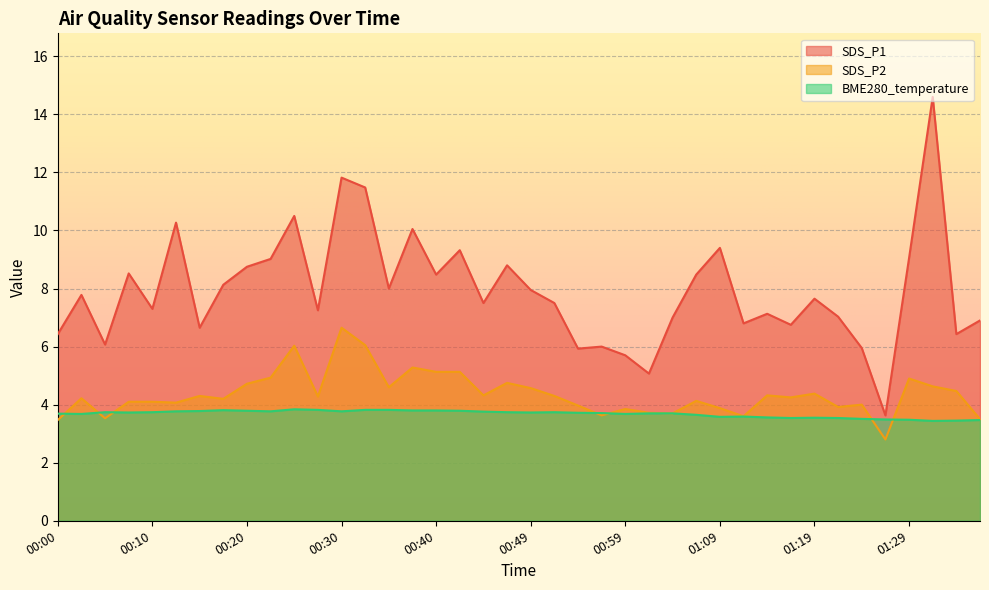

How many data points in SDS_P1 are above 7?

26